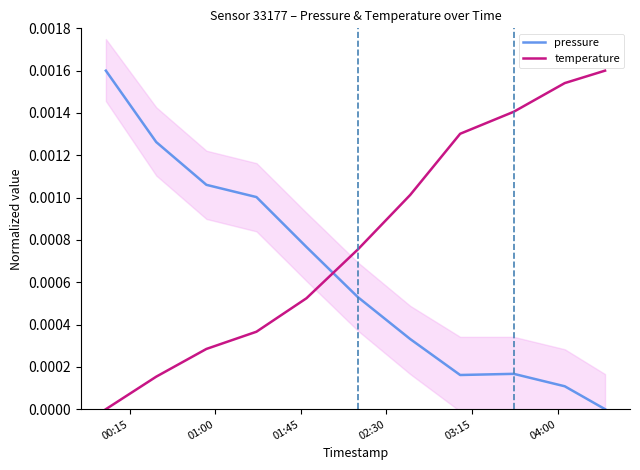

List the series in order of their overall mean, lowest first.

pressure, temperature